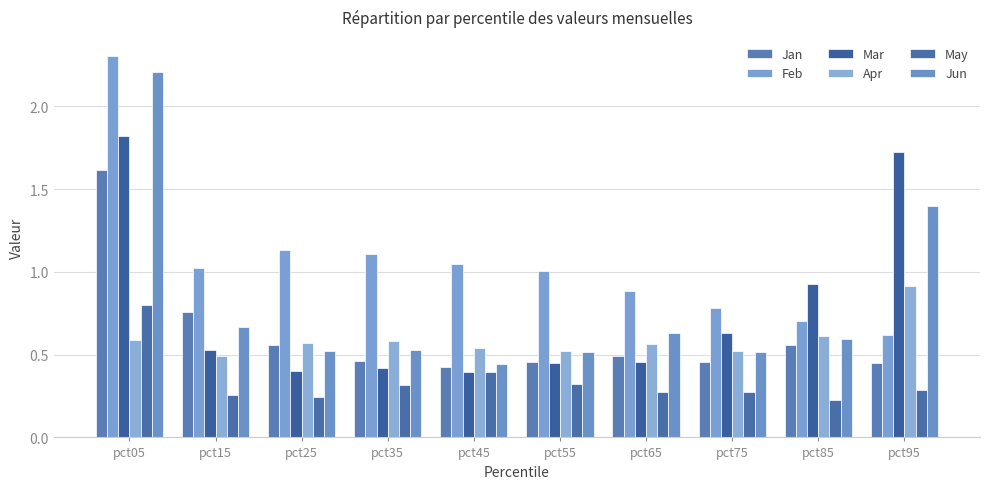

Count the number of categories in the chart.

10